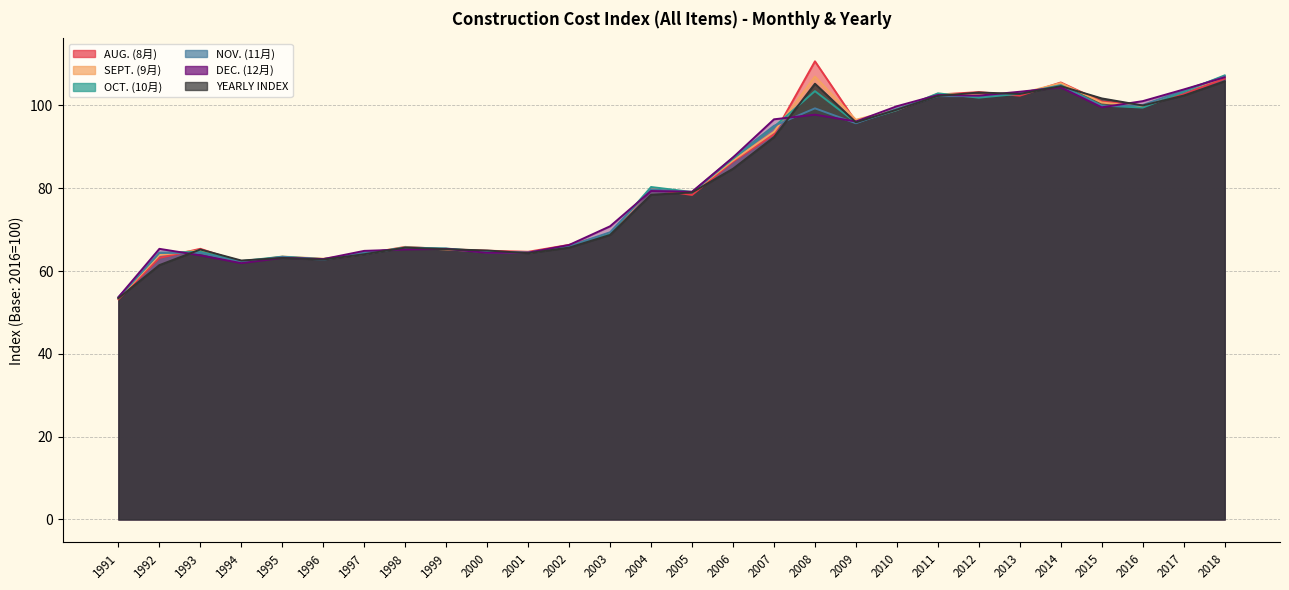

Which series has the largest total across all categories?

AUG. (8月)